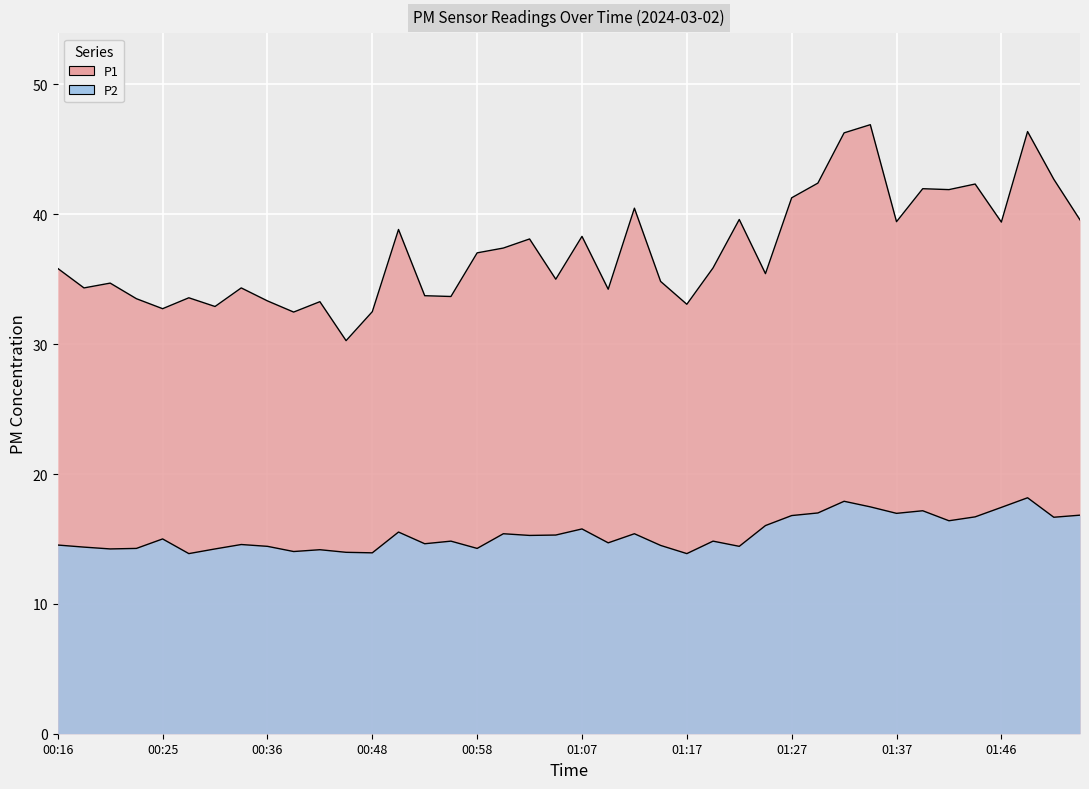

At which category is the sum across all series the highest?

01:49